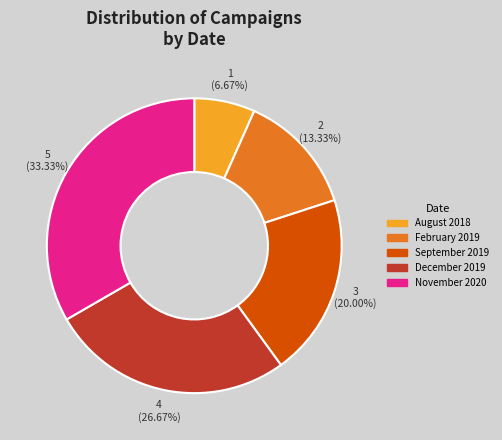

To the nearest percent, what is the combined percentage of August 2018 and November 2020?

40%